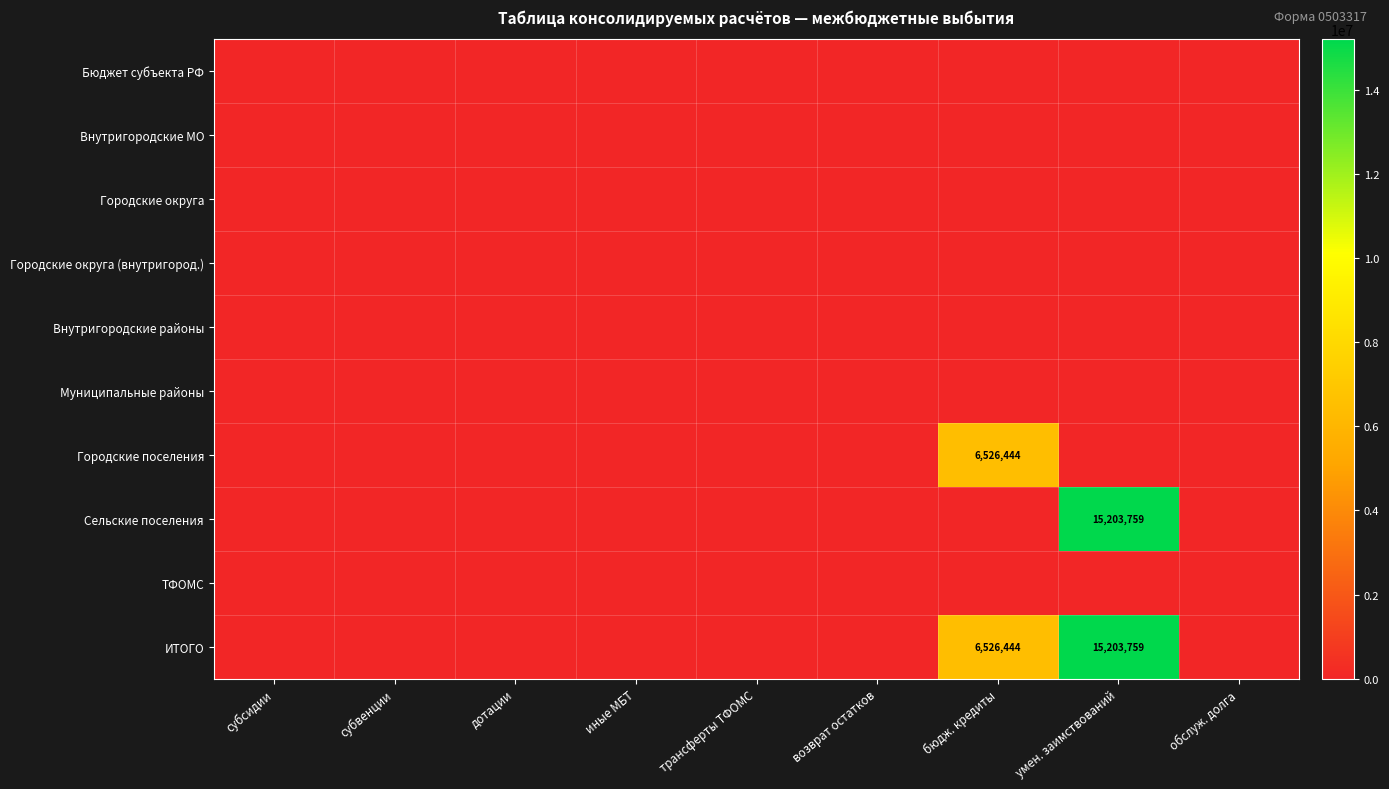

Is the value of Внутригородские районы at обслуж. долга greater than the value of Внутригородские МО at умен. заимствований?

No